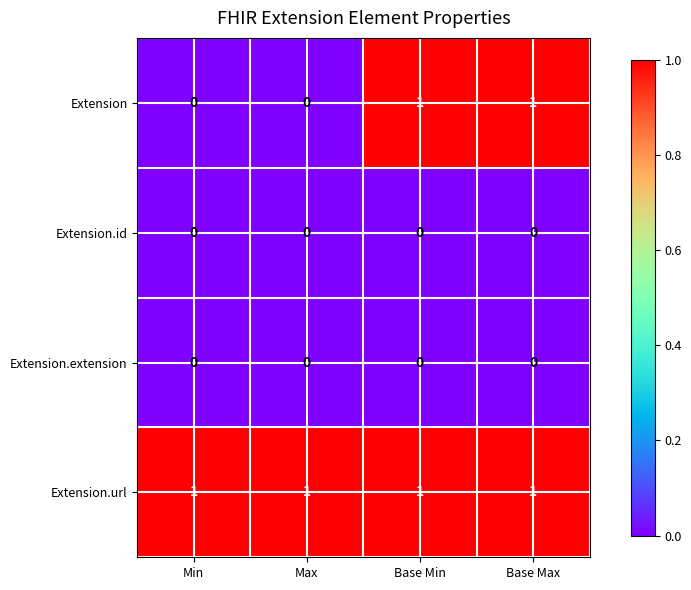

Between Max and Base Min, which series saw the biggest shift?

Extension